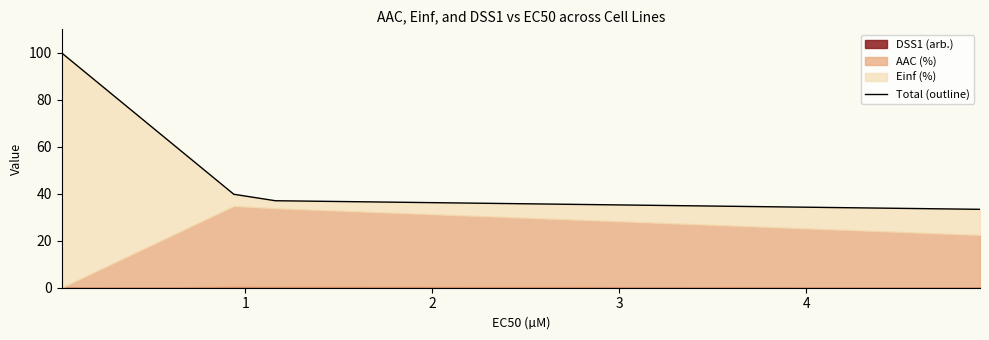

The value at 2 is 24.1. True or false?

False